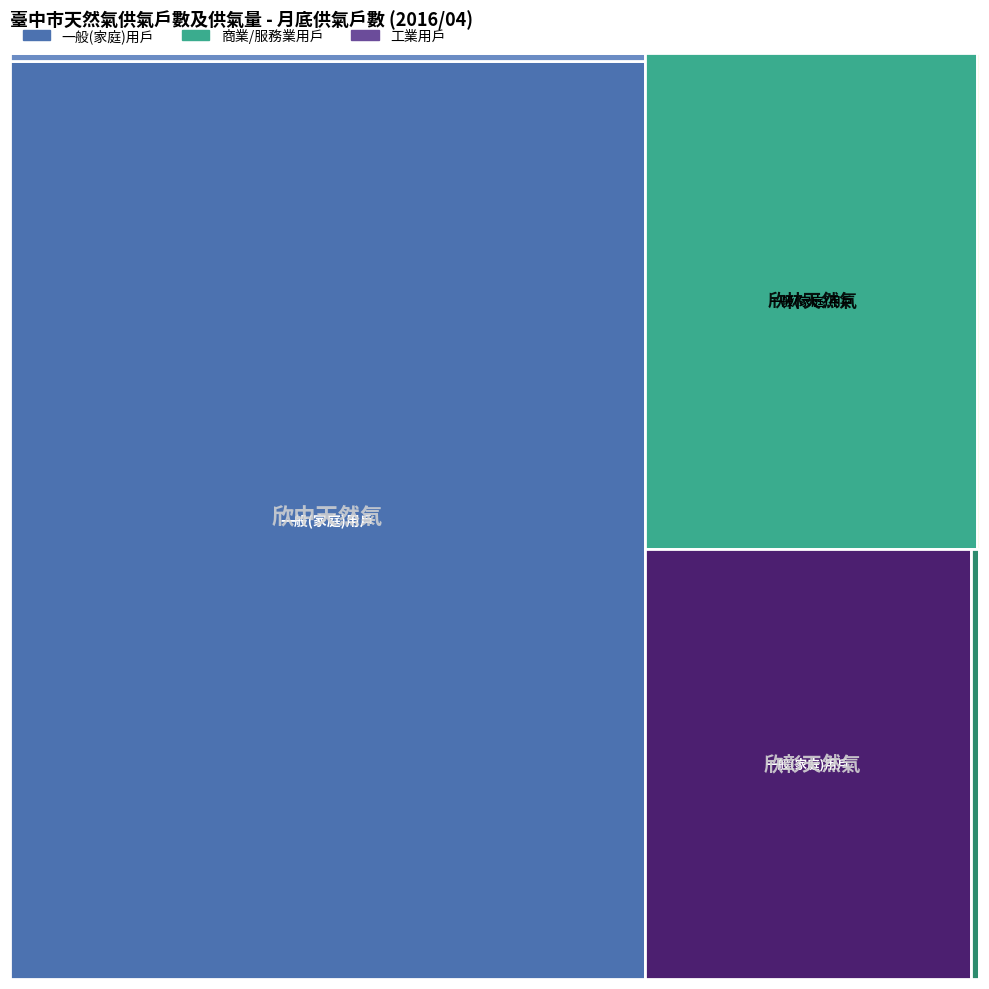

Reading left to right, what are all the values shown in this chart?

一般(家庭)用戶: 327505	92571	78648
商業/服務業用戶: 3032	561	1911
工業用戶: 0	136	341